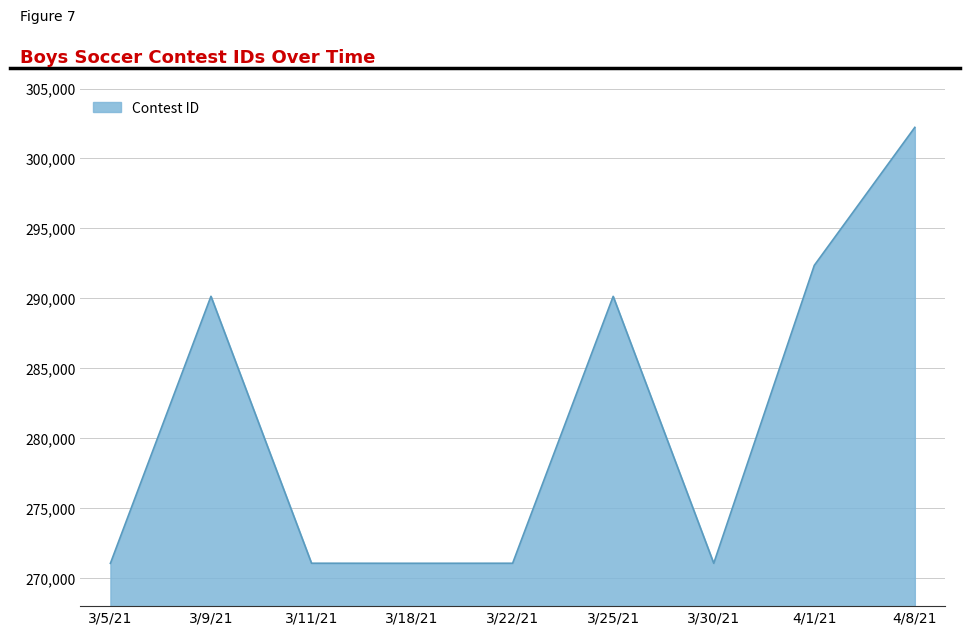

Where is the data nearest to the value 286641?

3/25/21